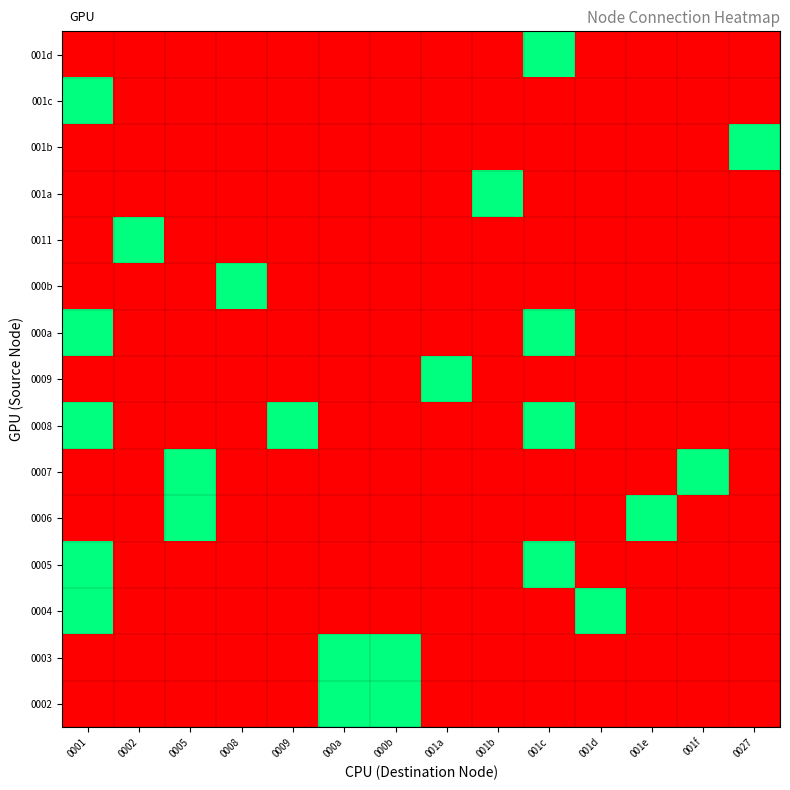

At how many categories does at least one series exceed 0?

14